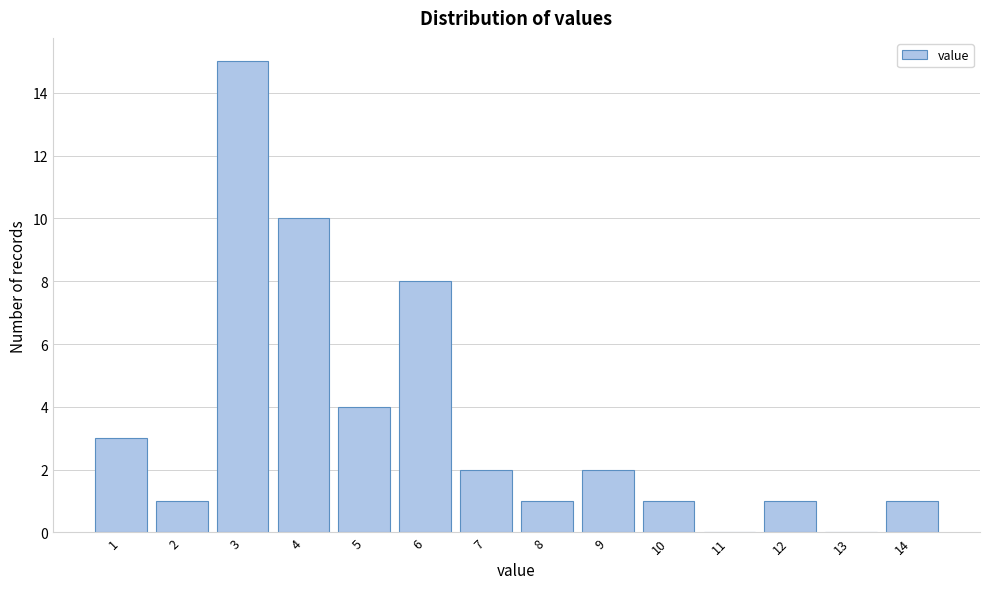

Reading right to left, what are all the values shown in this chart?

14=1	13=0	12=1	11=0	10=1	9=2	8=1	7=2	6=8	5=4	4=10	3=15	2=1	1=3